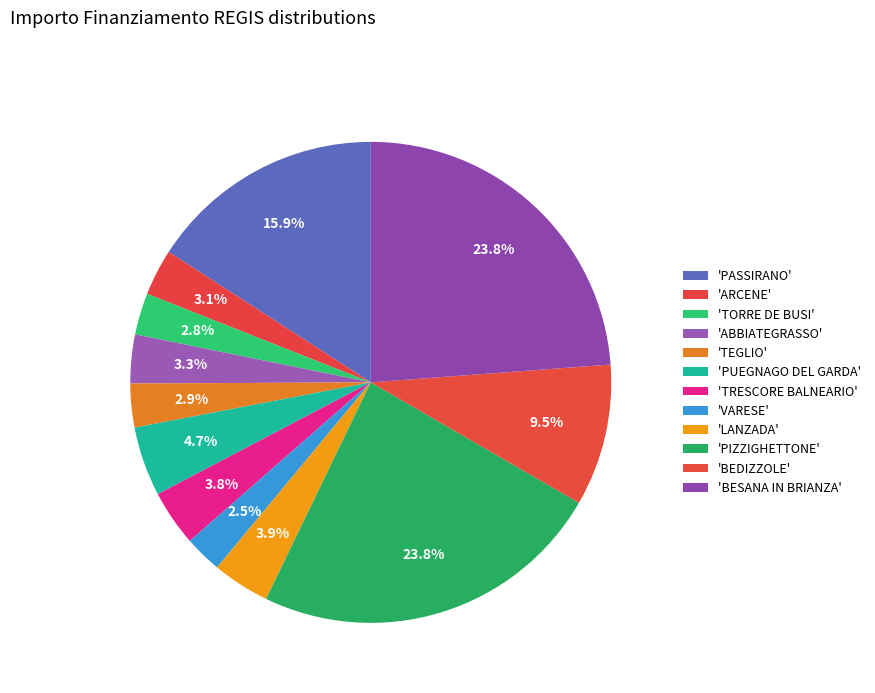

How many segments does this pie chart have?

12